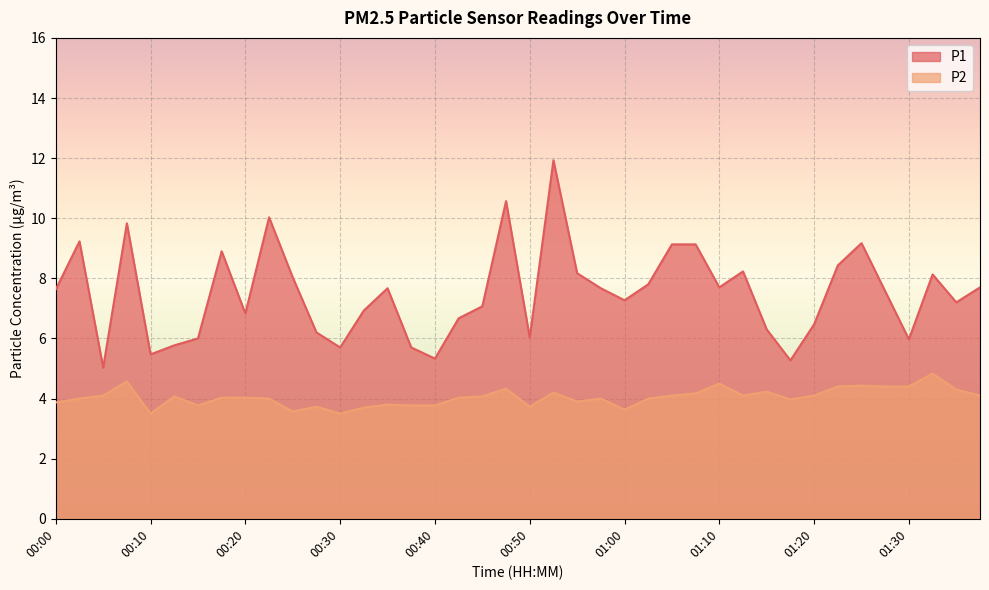

Does the chart display data point markers on the line(s)?

No